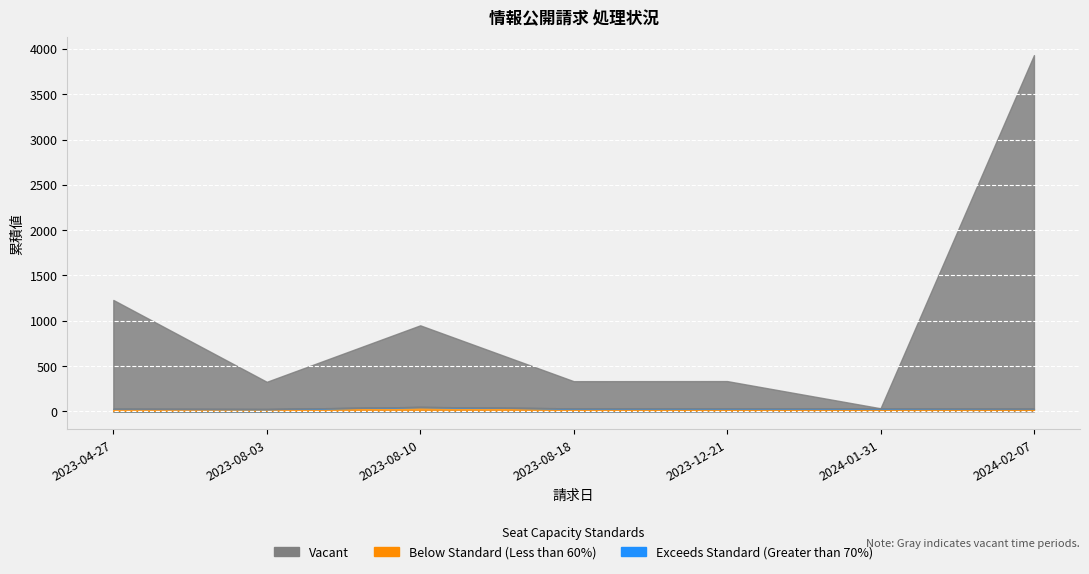

True or false: 請求 has more than 0 points higher than both neighbors.

True